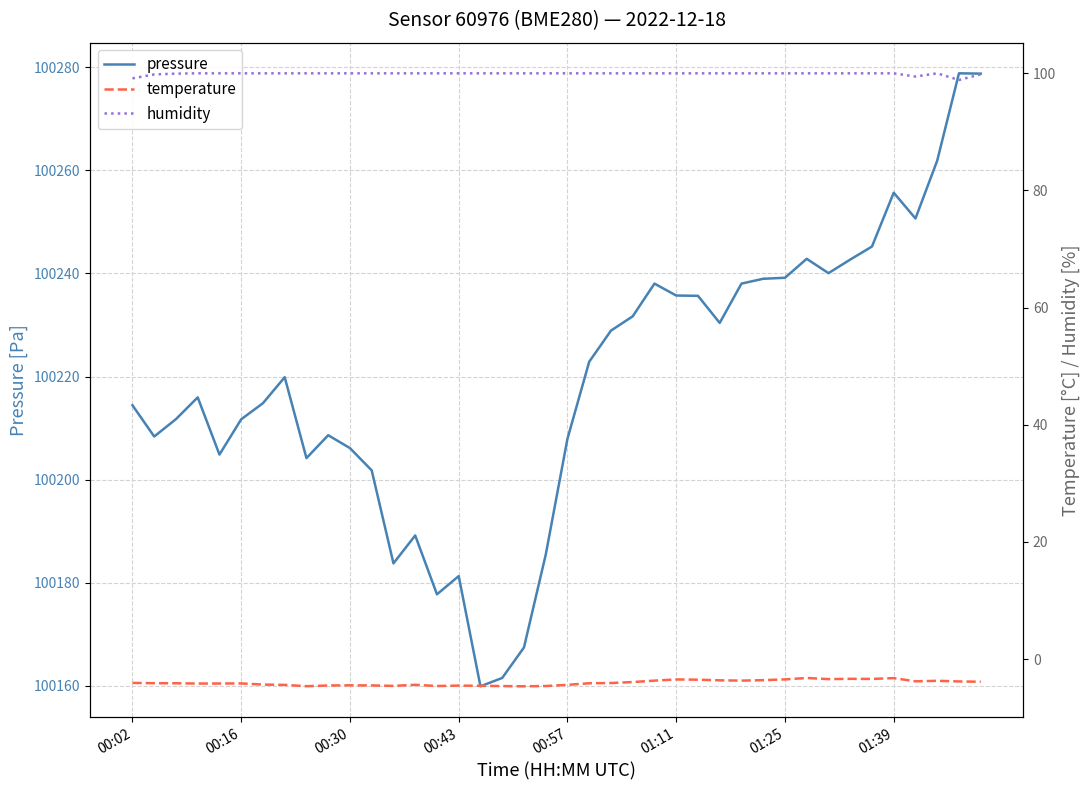

What position from the left is 00:16?

6